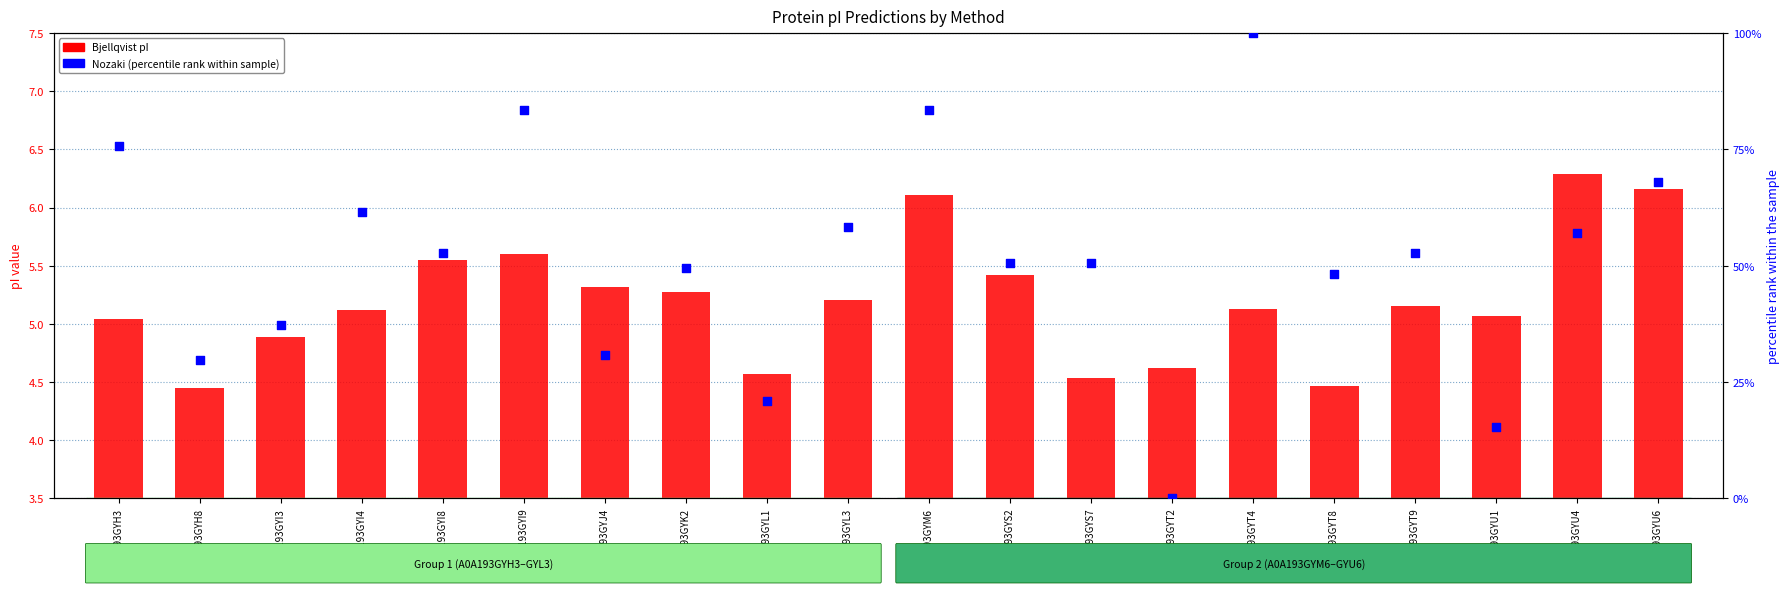

Which series contains the lowest Y value?

Nozaki (norm %)